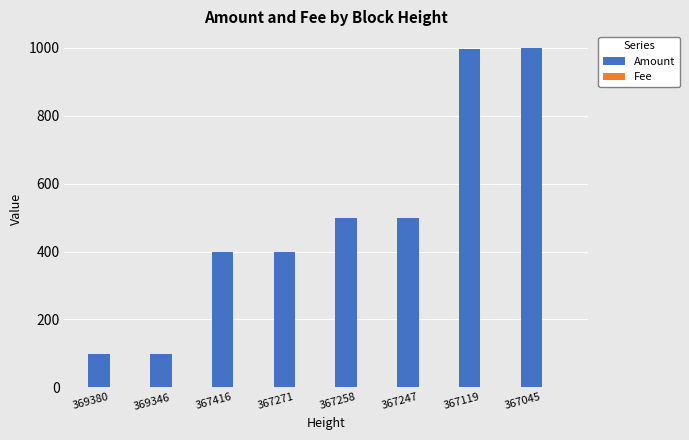

Which series has the largest total across all categories?

Amount